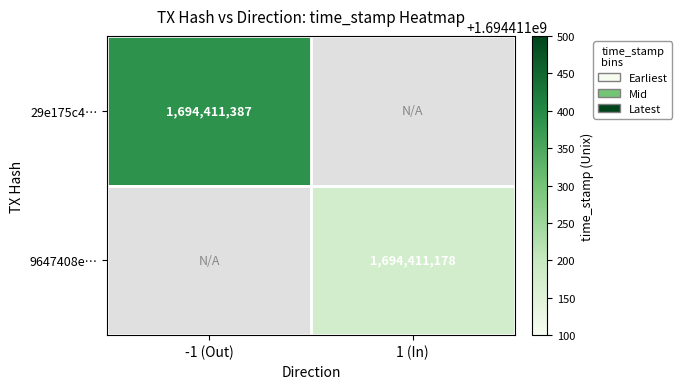

Reading left to right, extract all data points from this chart.

29e175c450b5bcfa708757fb1a4c83b48cf2c3f: -1	1694411387
9647408e2beb3d09bc733239298dfd4764feb2c: 1	1694411178